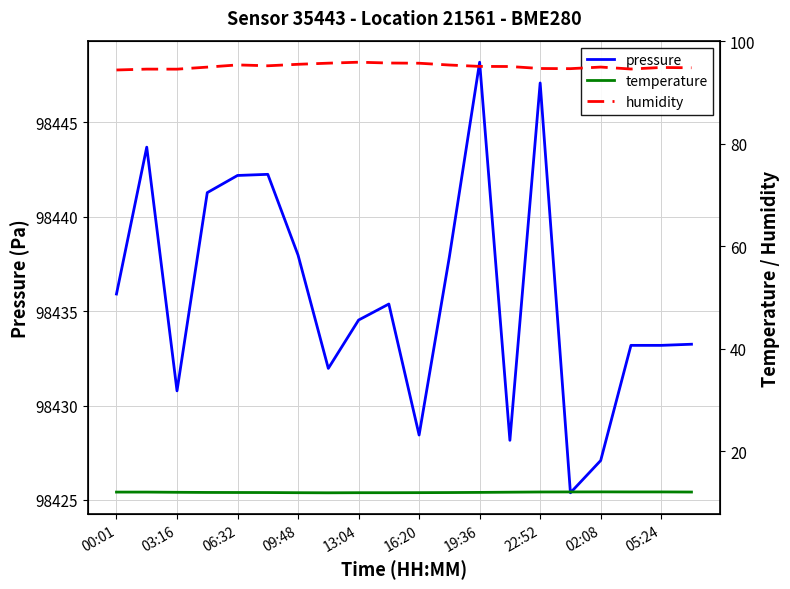

True or false: pressure has a value of 46599.6 at 09:48.

False